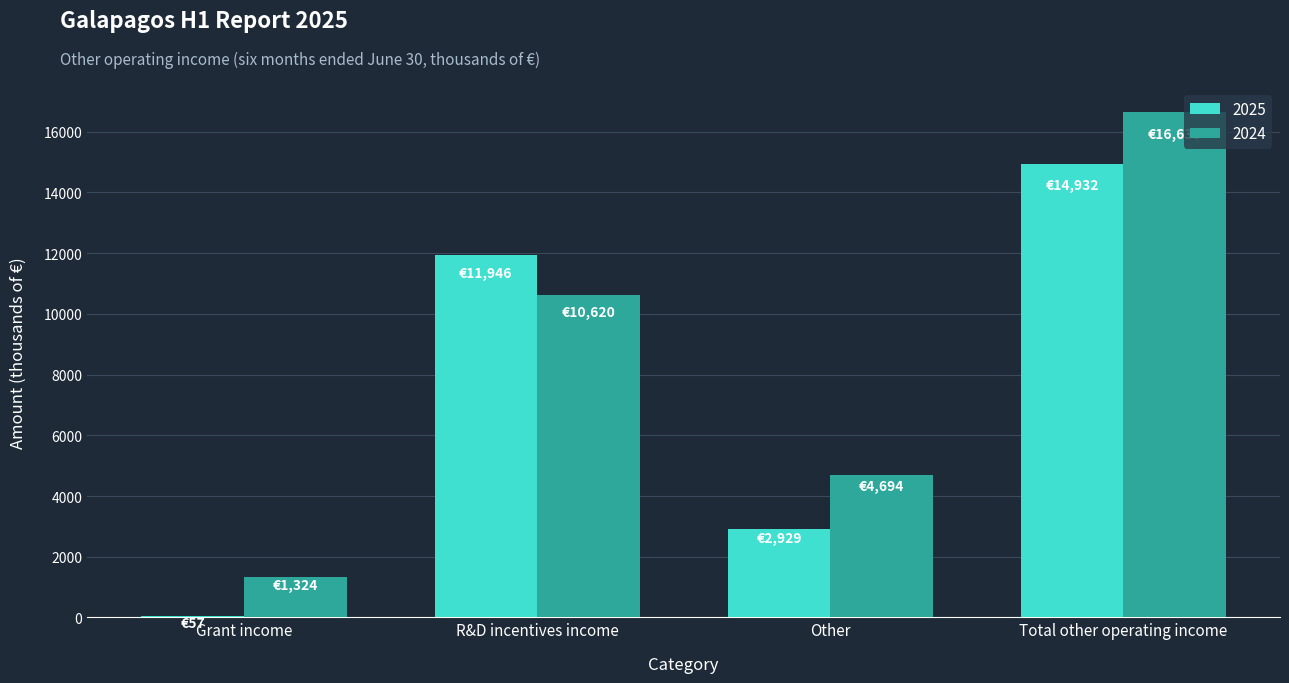

What is the label of the 1st bar from the right?

Total other operating income